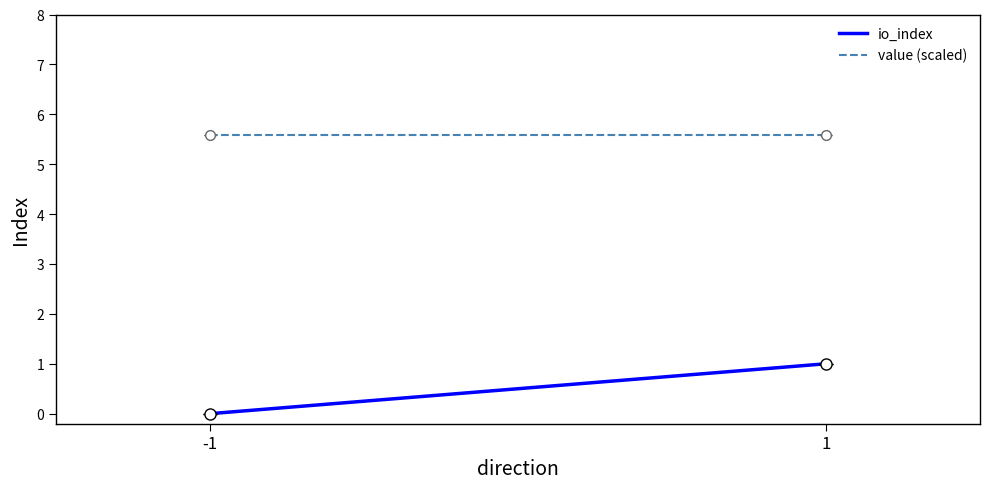

Reading right to left, what are all the values shown in this chart?

io_index: 1.0	0.0
value (scaled): 5.6	5.6